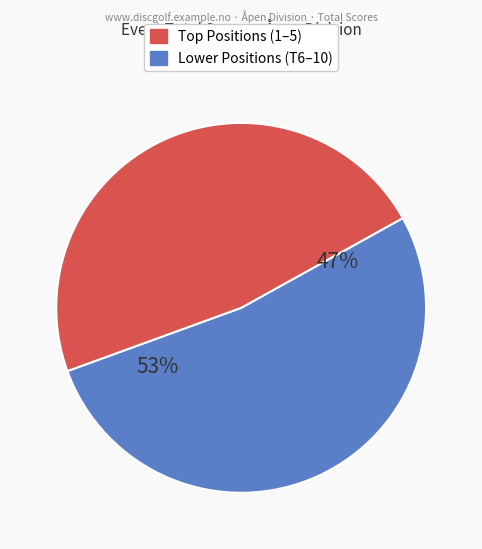

Do T3 and 5 together represent more than half of the pie?

No